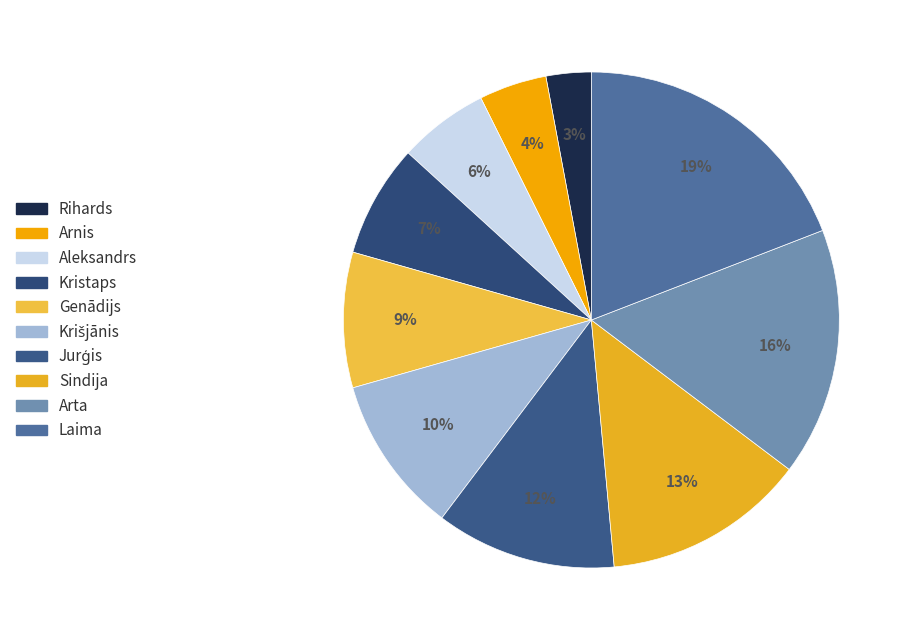

How many slices are in this pie chart?

10